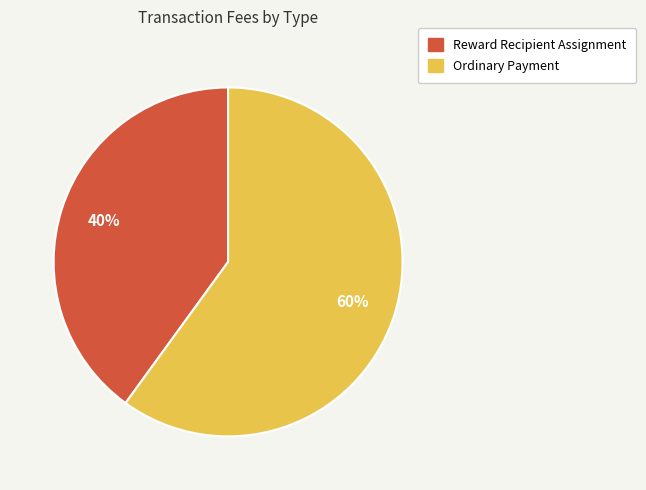

Which category has the biggest portion of the pie?

Ordinary Payment